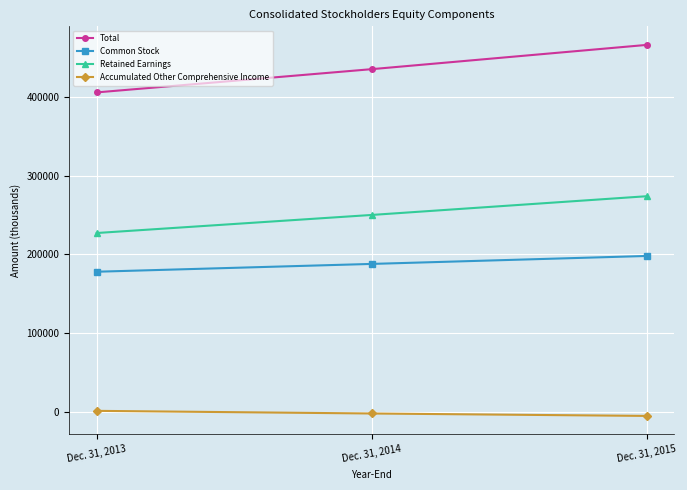

What is the greatest value displayed?

466103